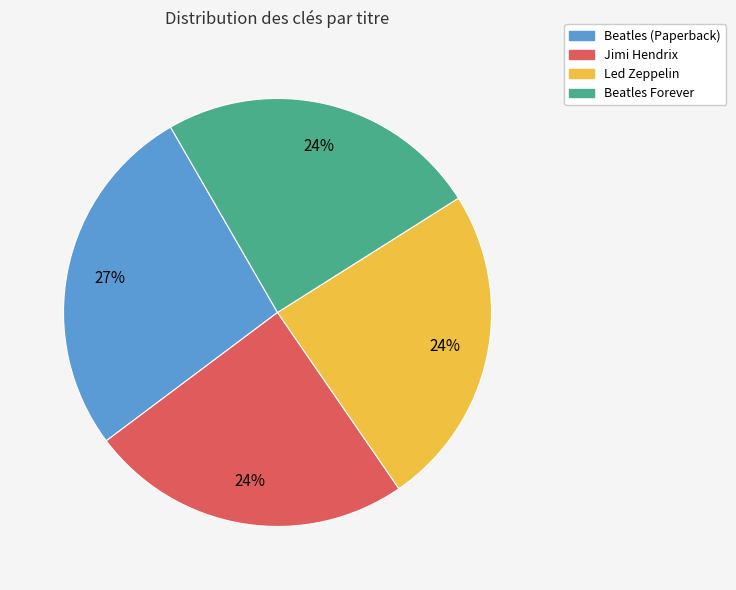

What is the ratio of the value at Jimi Hendrix to the value at Beatles (Paperback)?

0.9